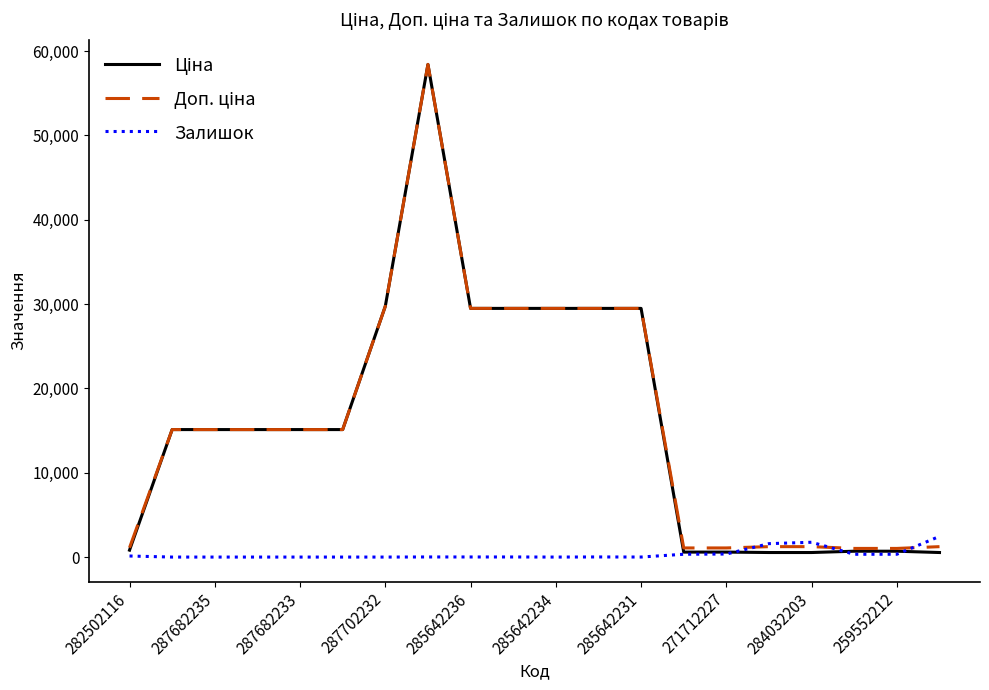

What is the greatest value displayed?

58426.5